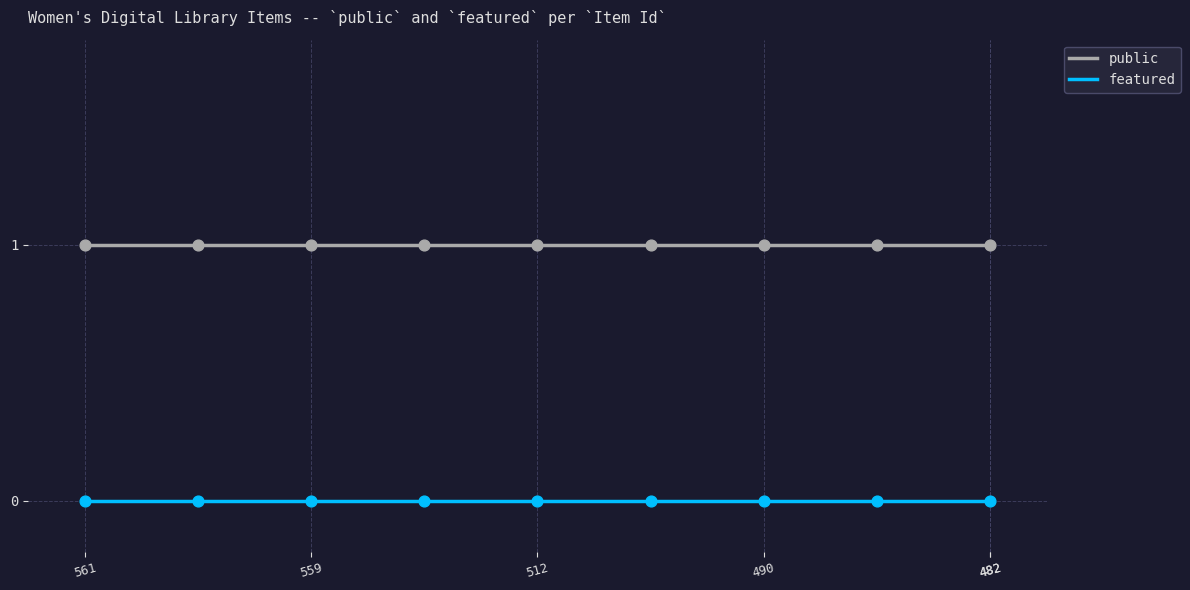

Which series has the largest total across all categories?

public